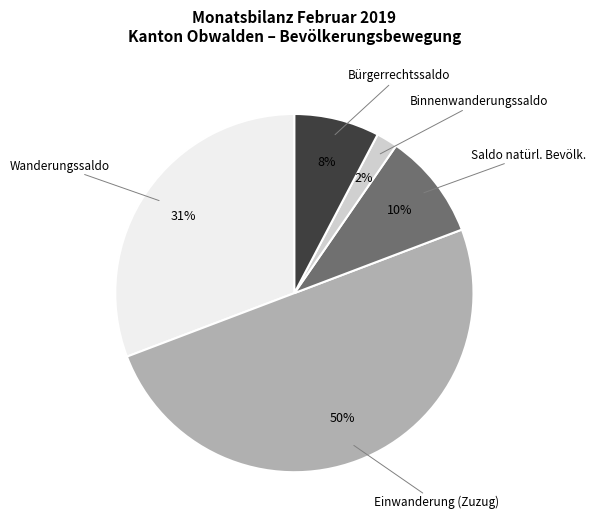

What is the ratio of the value at Wanderungssaldo to the value at Einwanderung (Zuzug)?

0.6